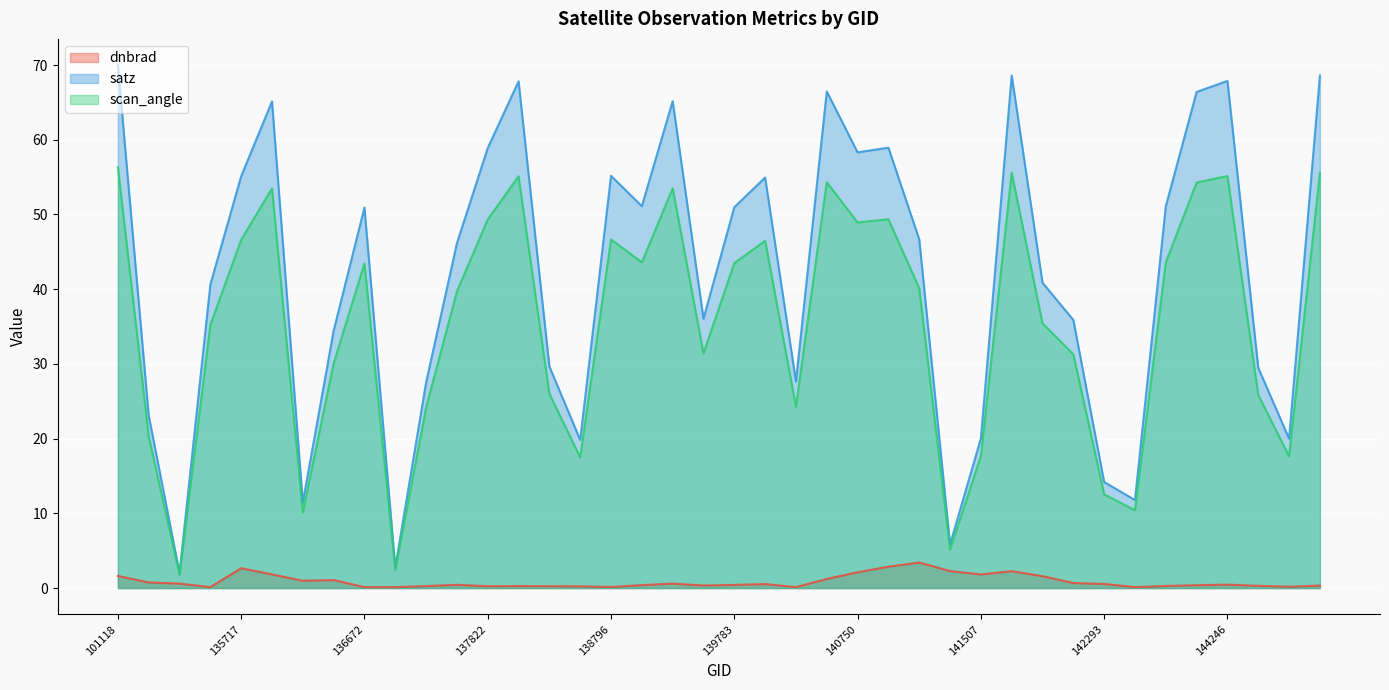

At how many categories does at least one series exceed 18?

34